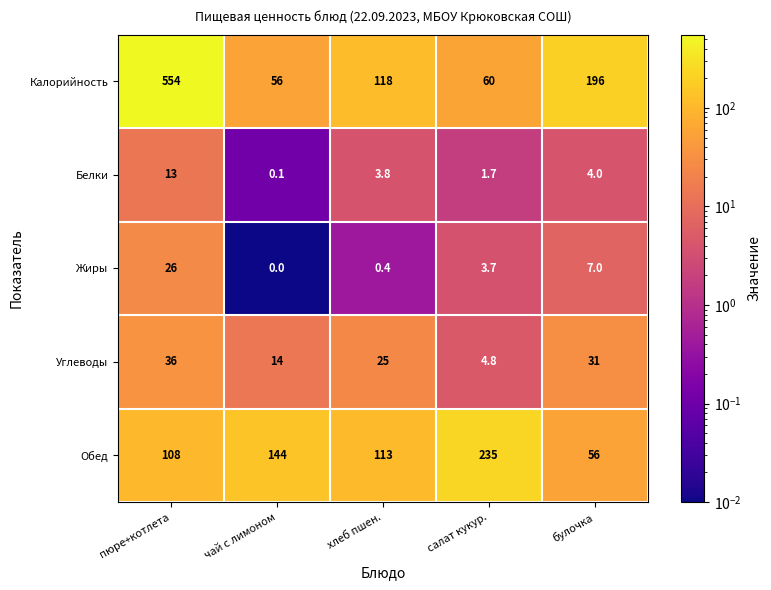

How many series are shown in this chart?

5